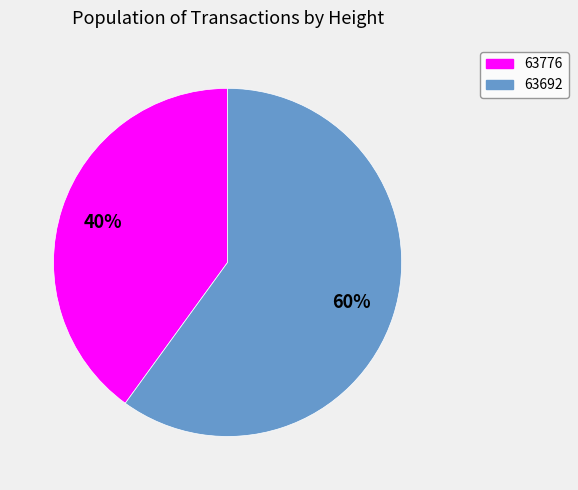

What is the ratio of the value at 63776 to the value at 63692?

0.7